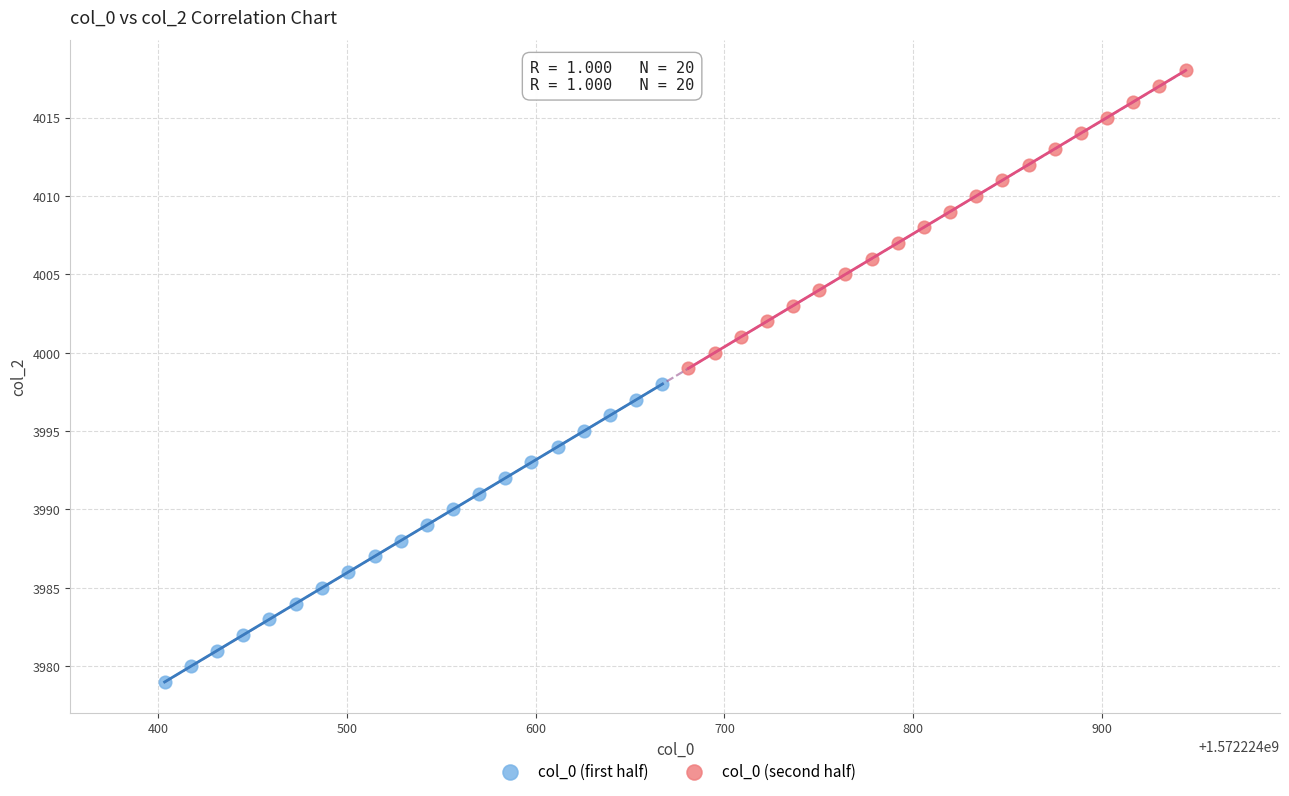

What are all the series names shown in the legend?

col_0 (first half), col_0 (second half)